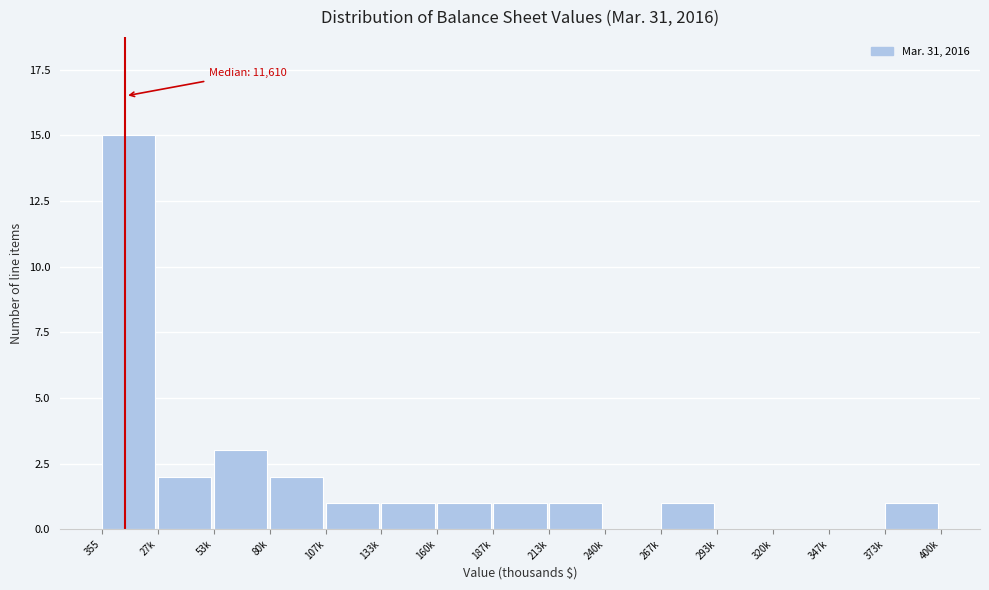

Reading left to right, what are all the values shown in this chart?

355=15	27k=2	53k=3	80k=2	107k=1	133k=1	160k=1	187k=1	213k=1	240k=0	267k=1	293k=0	320k=0	347k=0	373k=1